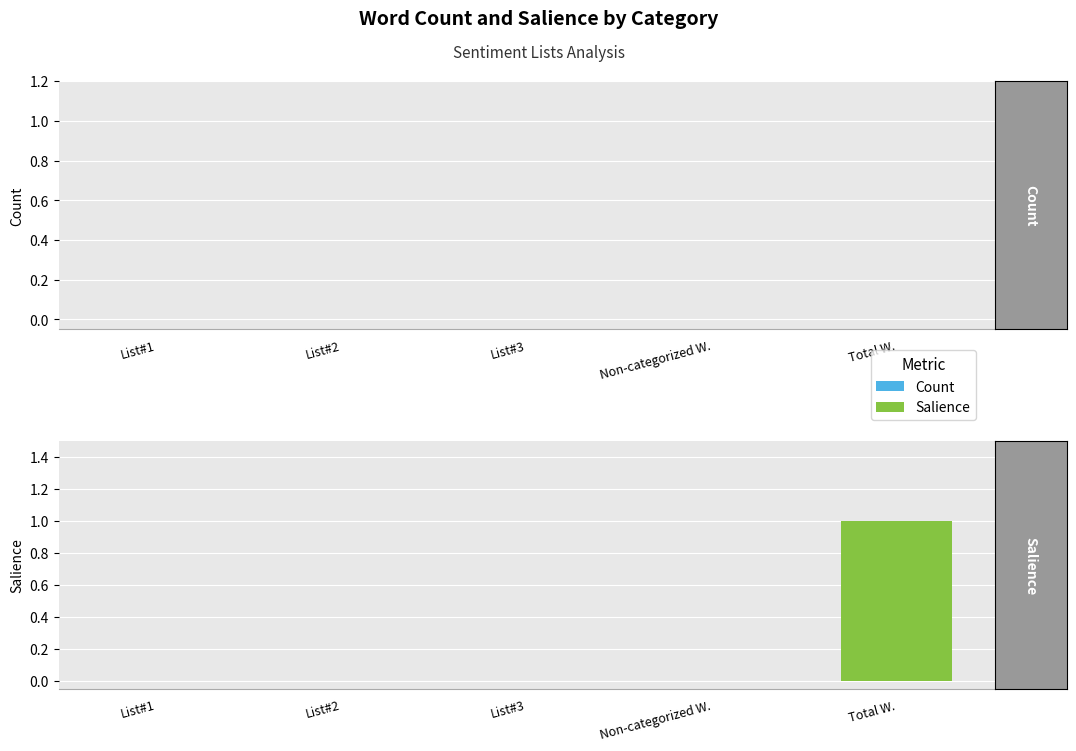

At which category does the chart reach its peak across all series?

Total W.